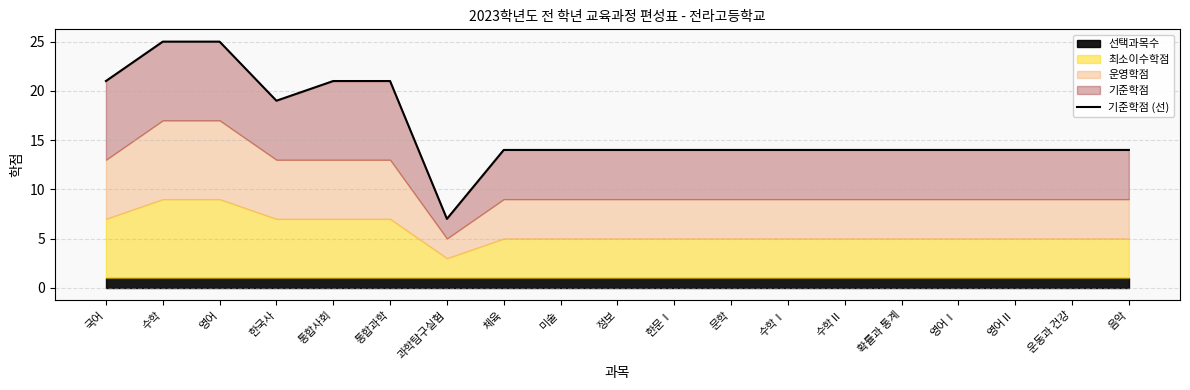

What is the maximum value shown in the chart?

25